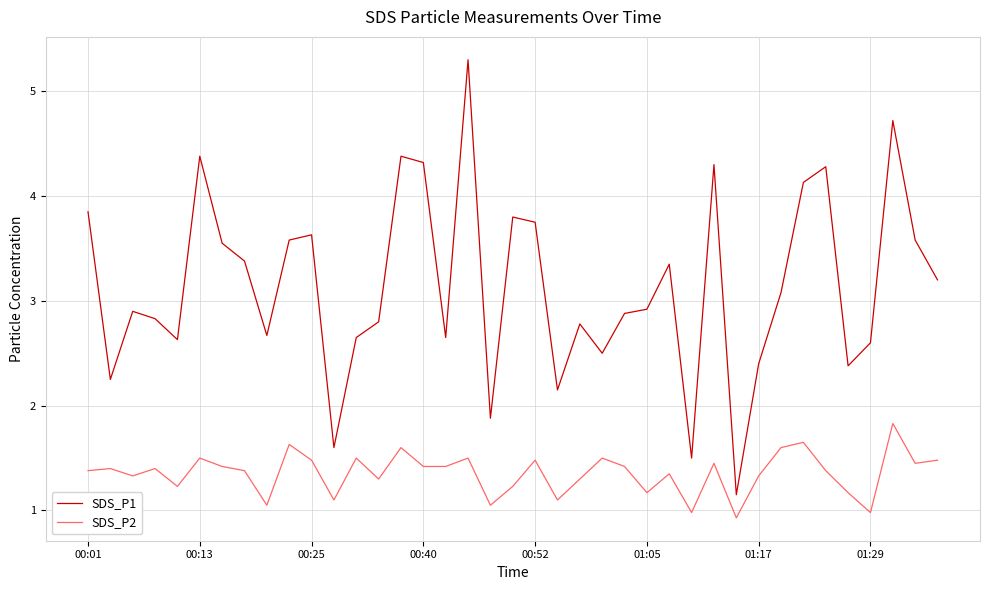

List the series in order of their peak value, lowest first.

SDS_P2, SDS_P1